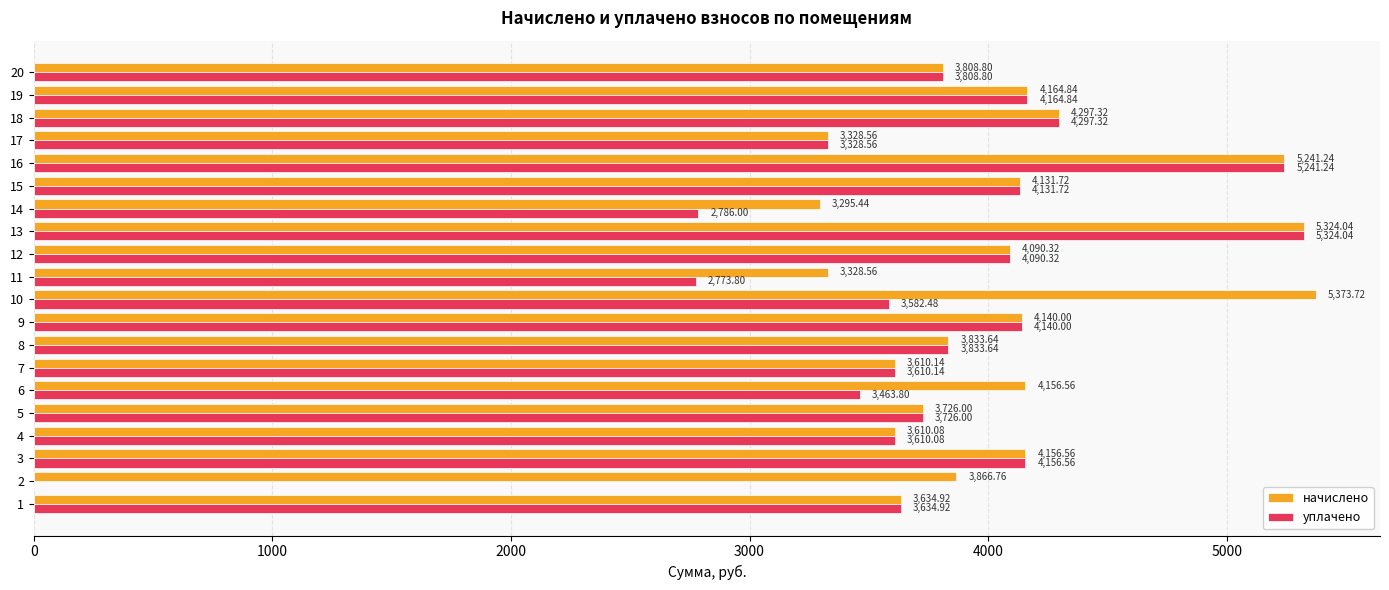

What is the sum of the начислено values at 6 and 4?

7766.6